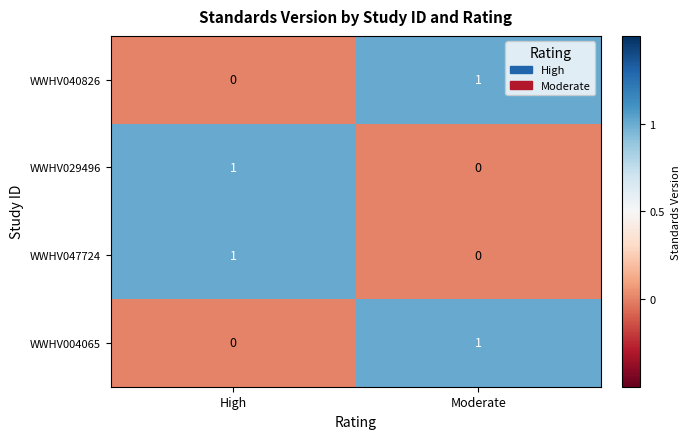

List the labels in order of WWHV004065 value, largest first.

Moderate, High